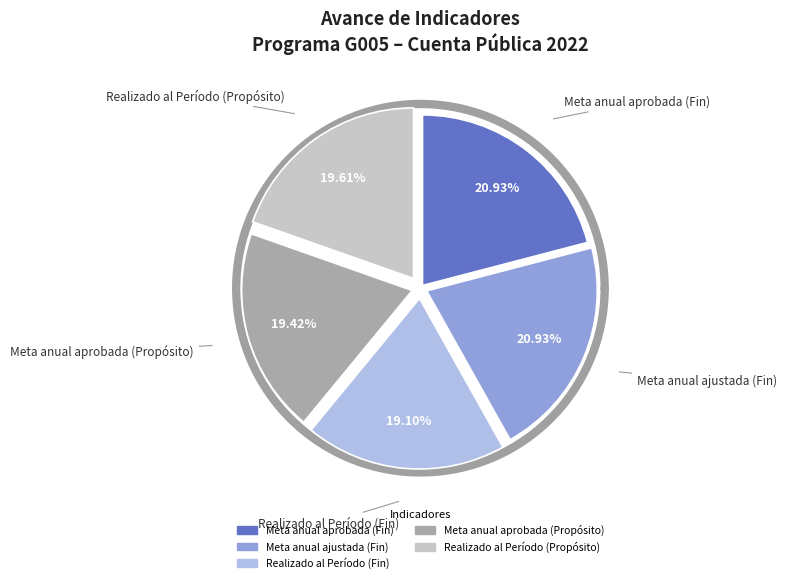

What is the total percentage of Meta anual aprobada (Fin) and Meta anual aprobada (Propósito)?

40.4%